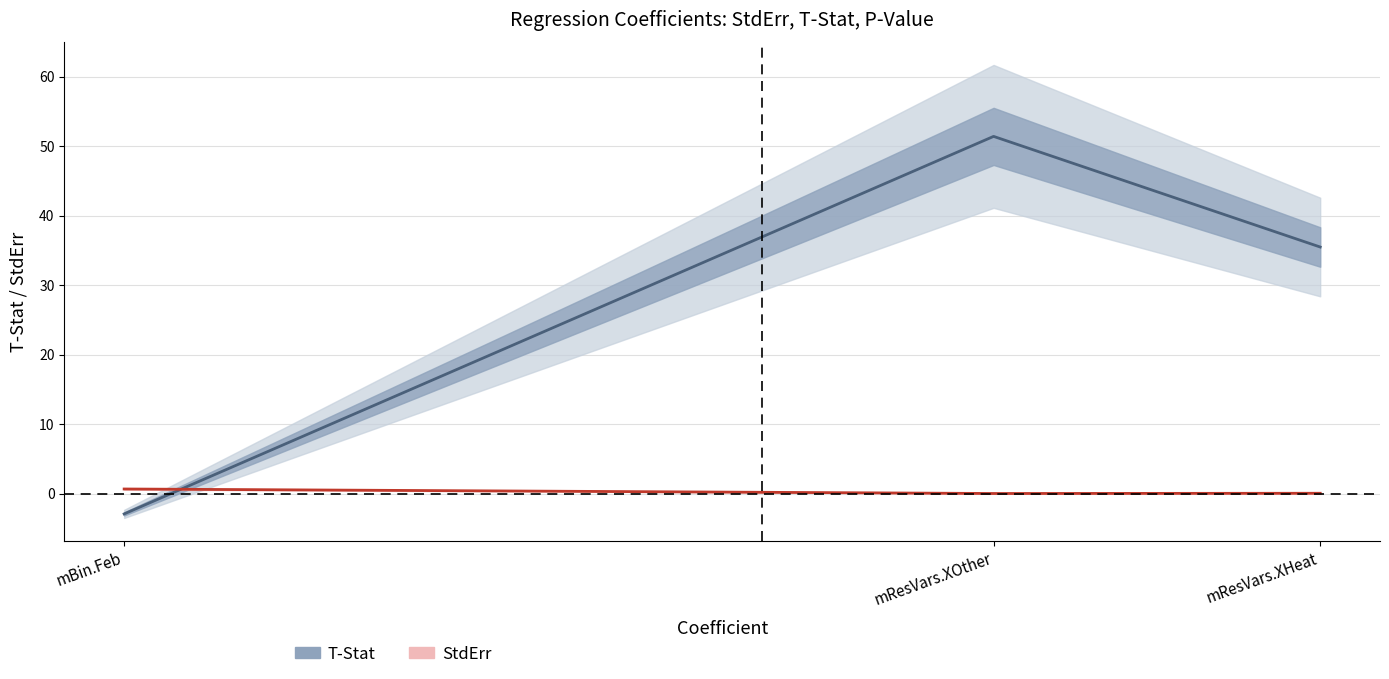

Reading left to right, extract all data points from this chart.

T-Stat: -2.9	51.4	35.5
StdErr: 0.7	0.0	0.0